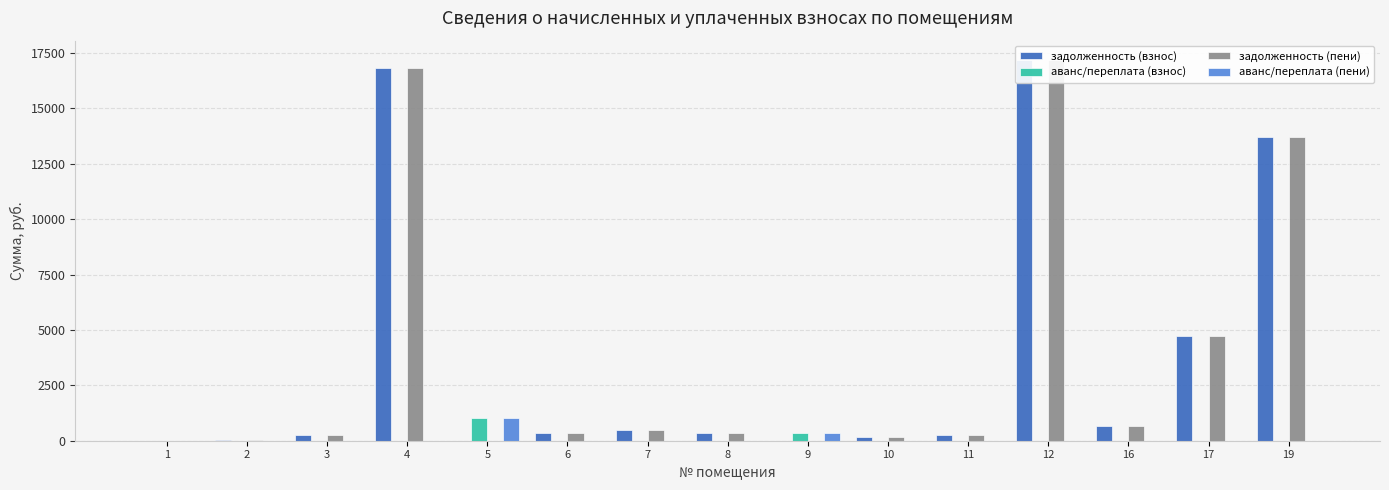

True or false: аванс/переплата (пени) has a value of 1824.1 at 5.

False